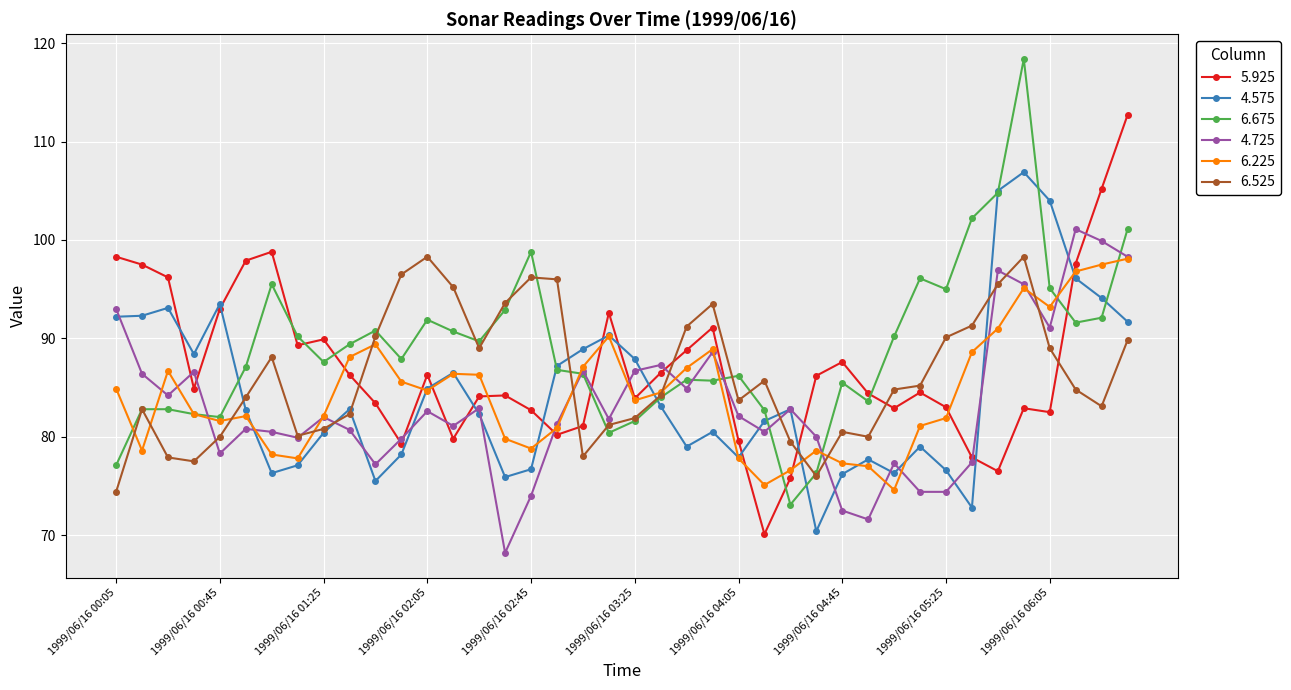

What is the value of the 4.575 point at the 9th from the left?

80.4